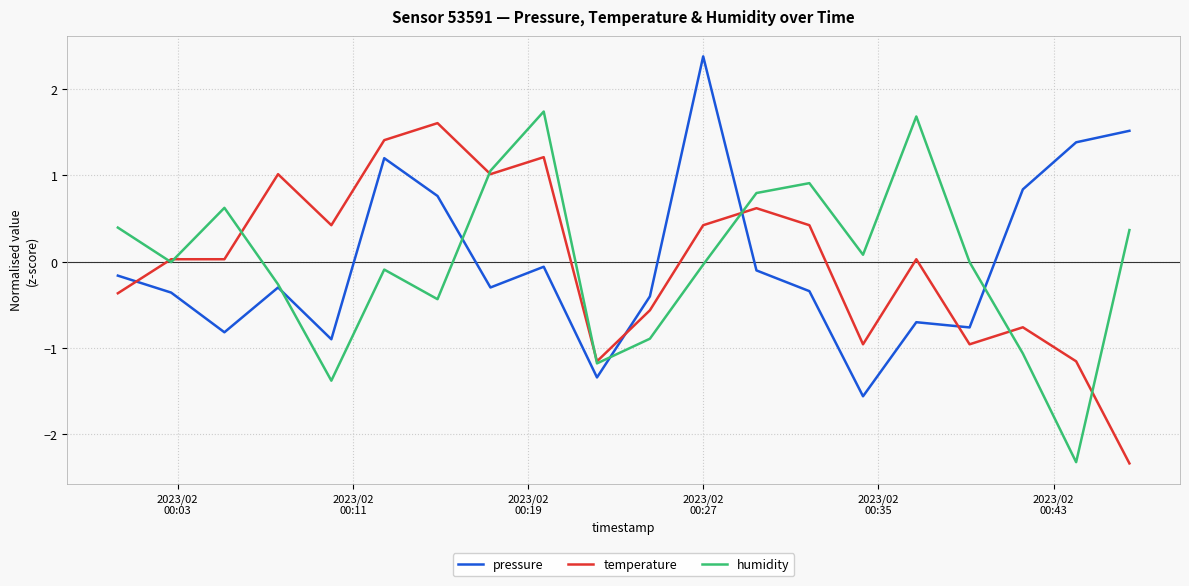

Rank the series by their maximum value, from highest to lowest.

pressure, humidity, temperature